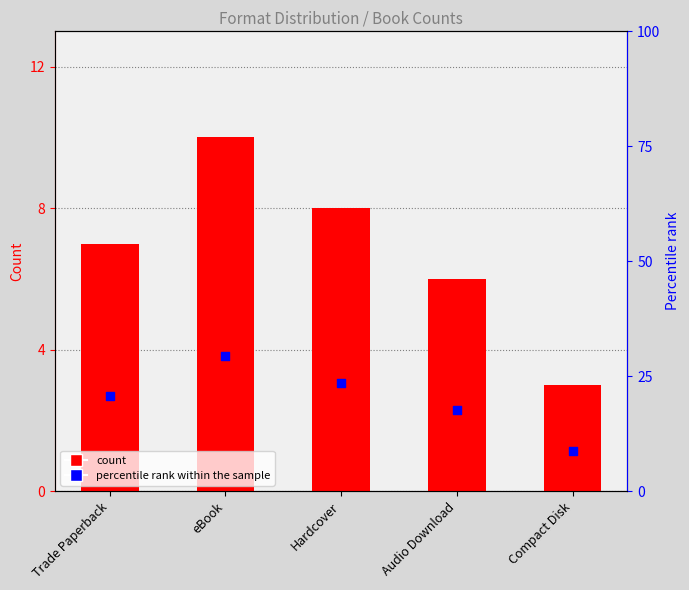

What is the total value across all series at Trade Paperback?

27.6